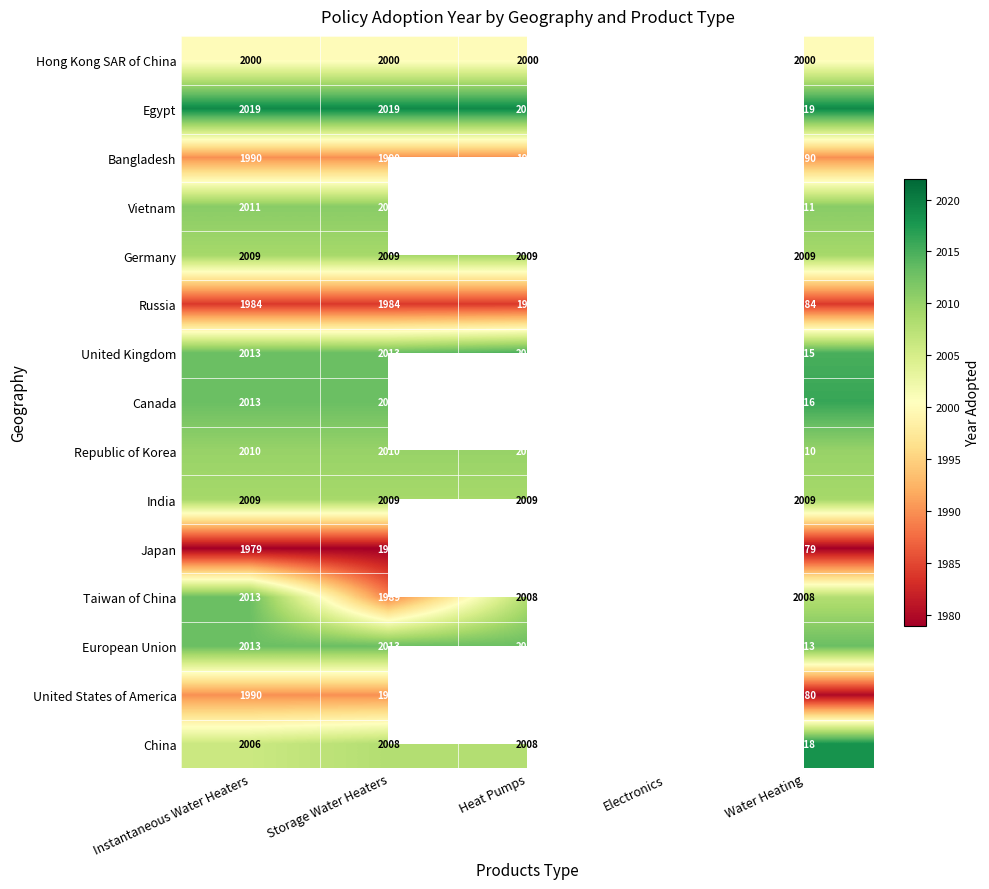

Is it true that Hong Kong SAR of China equals 2000 at Water Heating?

True